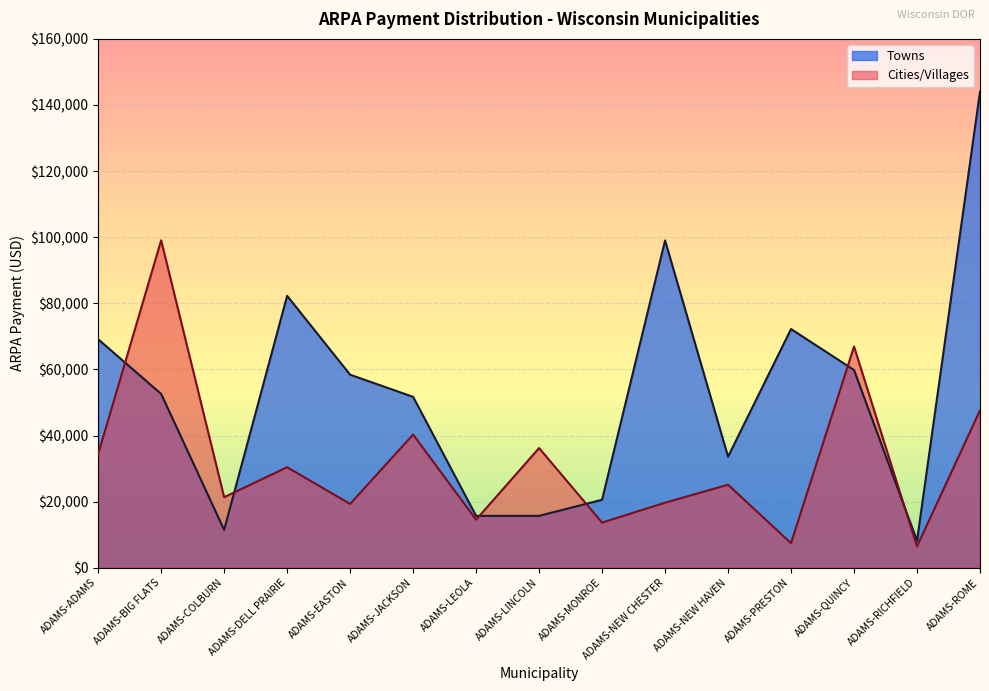

How many distinct data groups are displayed?

2